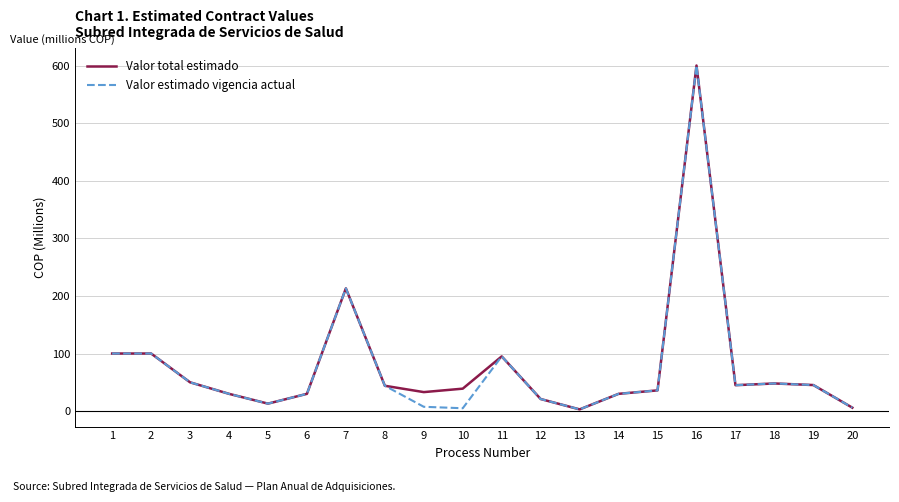

Is the value of Valor estimado vigencia actual at 19 greater than the value of Valor total estimado at 12?

Yes